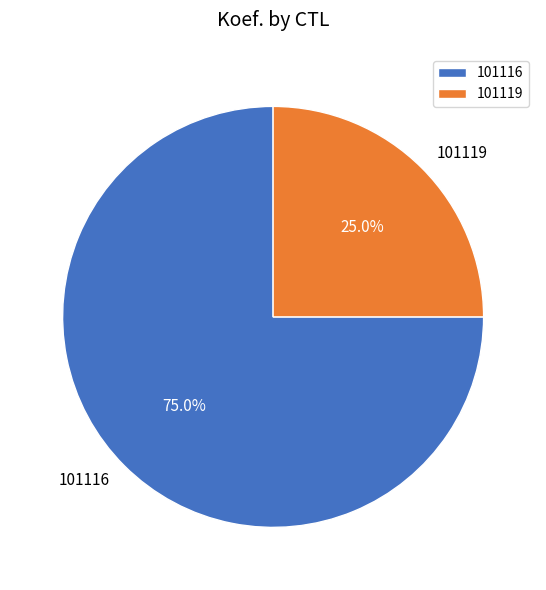

Count the number of slices in the pie.

2